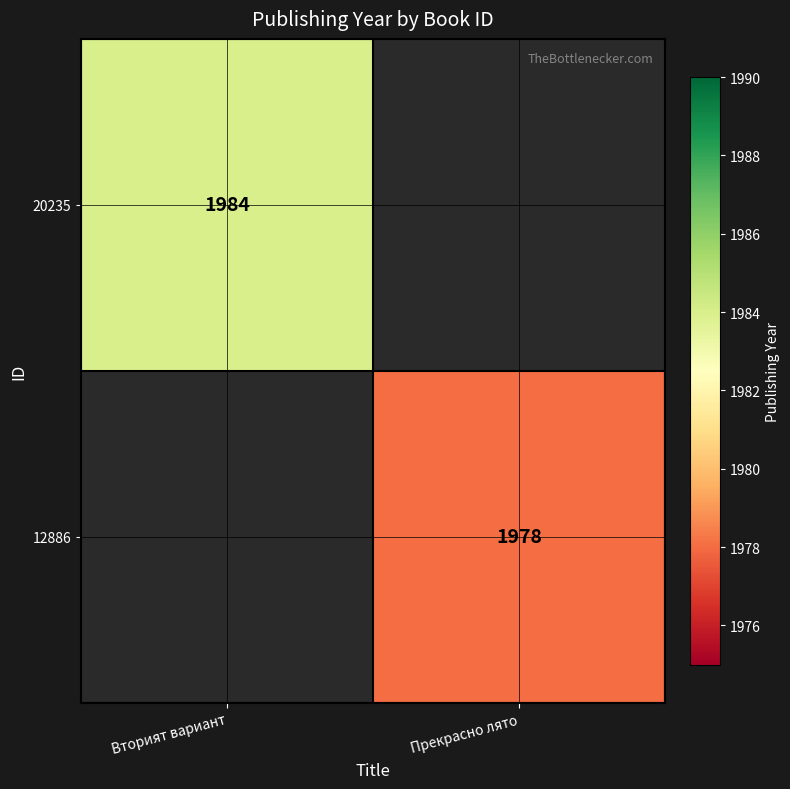

Is it true that 12886 equals 1978 at Прекрасно лято?

True